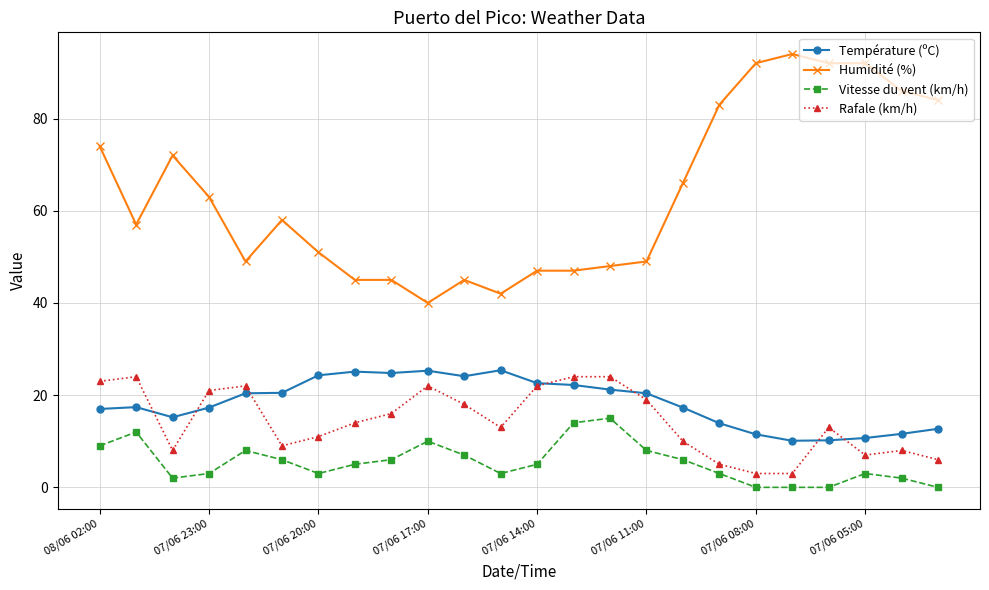

What is the greatest value displayed?

94.0